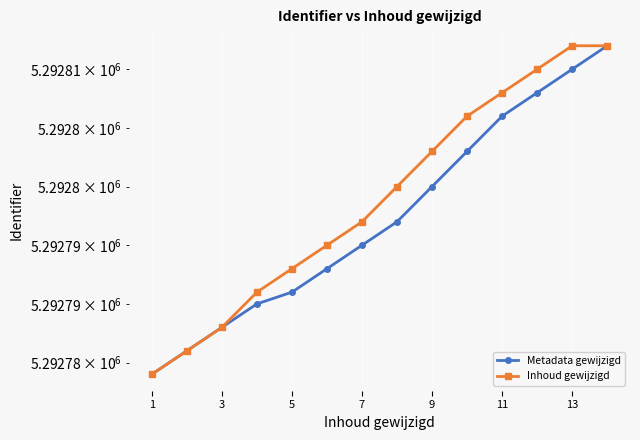

True or false: Inhoud gewijzigd and Metadata gewijzigd cross at least once.

False